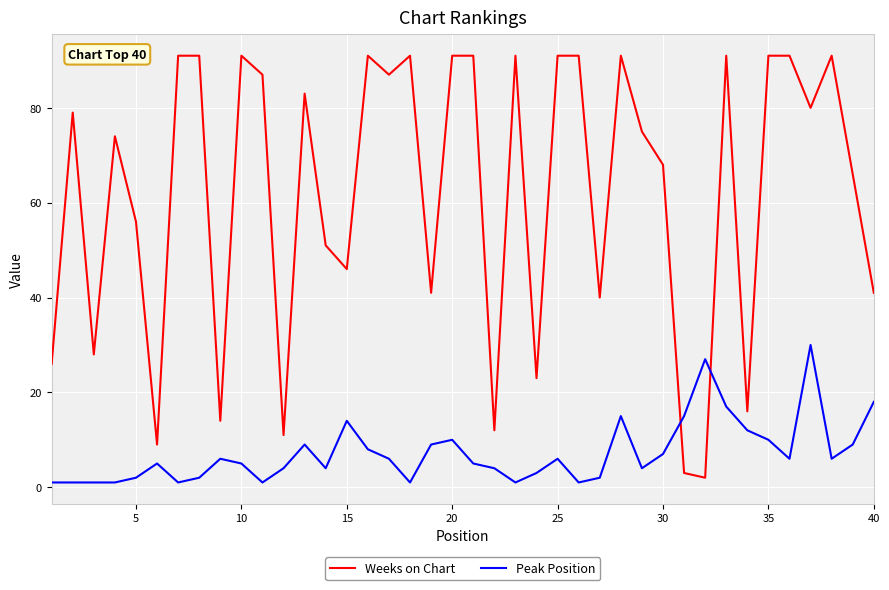

Which series has the largest total across all categories?

Weeks on Chart